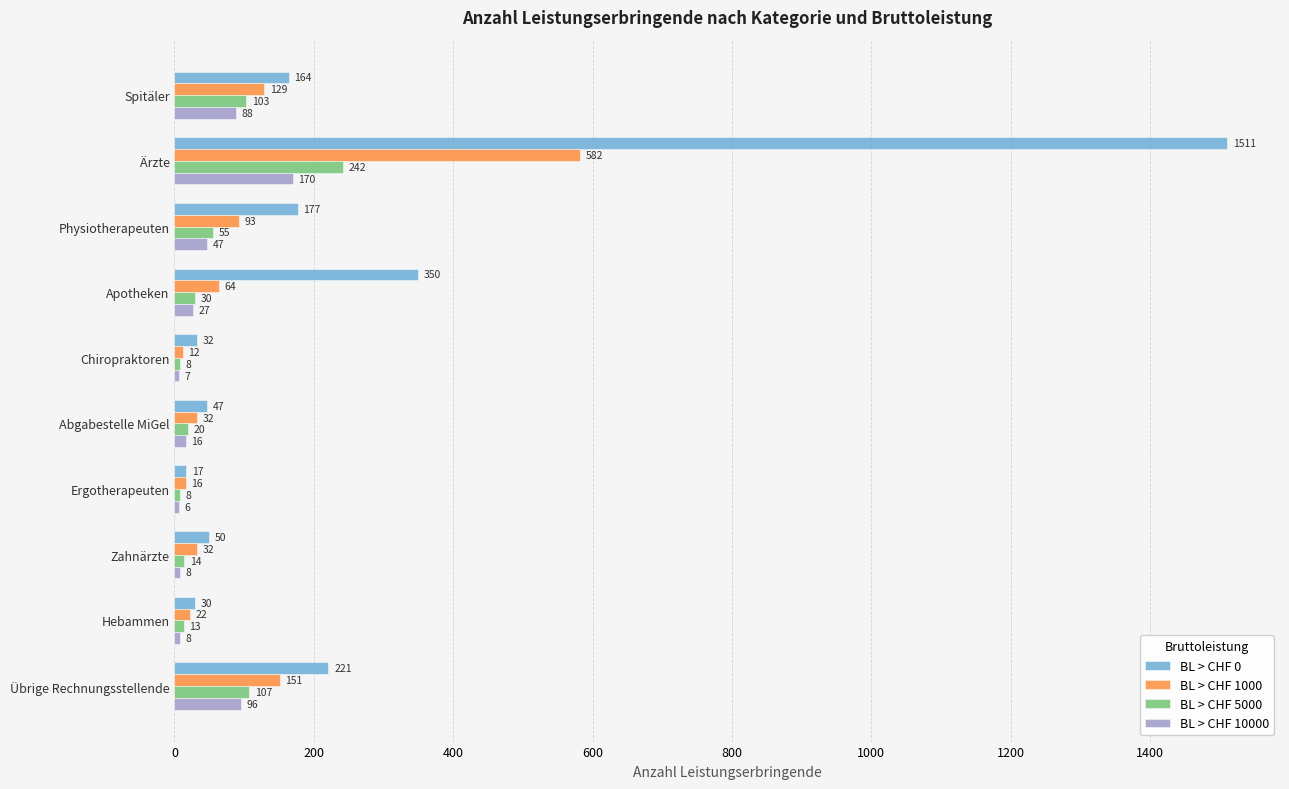

List the series in order of their peak value, lowest first.

BL > CHF 10000, BL > CHF 5000, BL > CHF 1000, BL > CHF 0